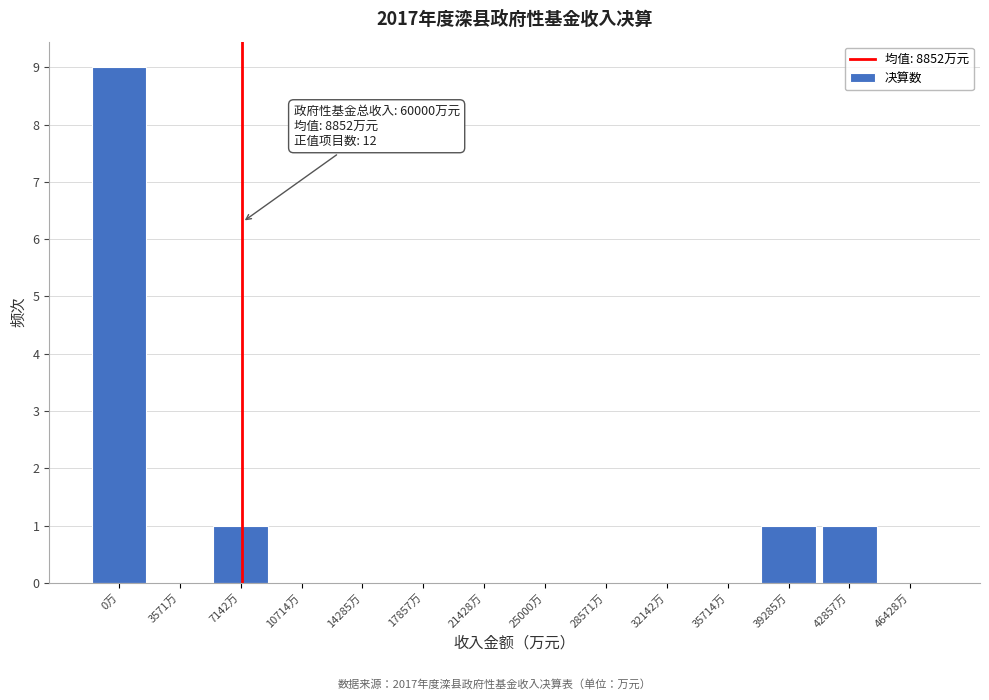

Reading right to left, list all the values displayed in this chart.

46428万=0	42857万=1	39285万=1	35714万=0	32142万=0	28571万=0	25000万=0	21428万=0	17857万=0	14285万=0	10714万=0	7142万=1	3571万=0	0万=9